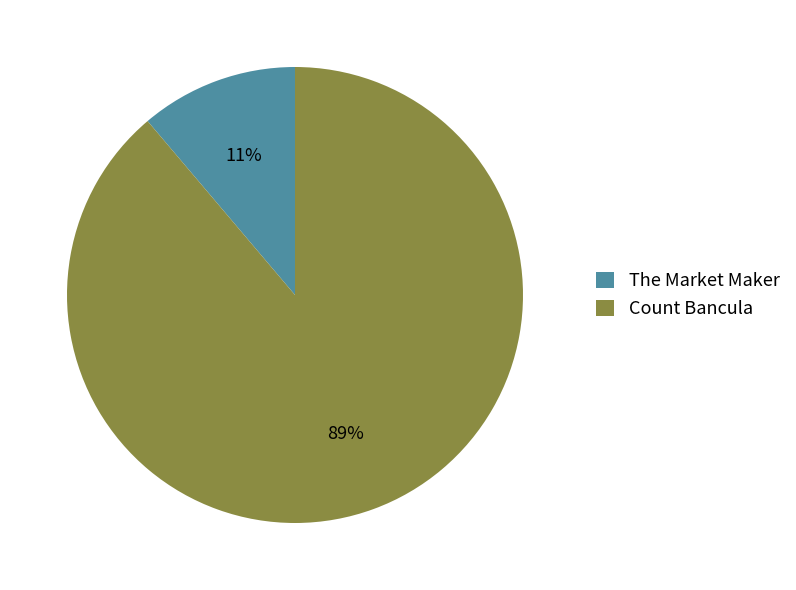

How many slices are in this pie chart?

2